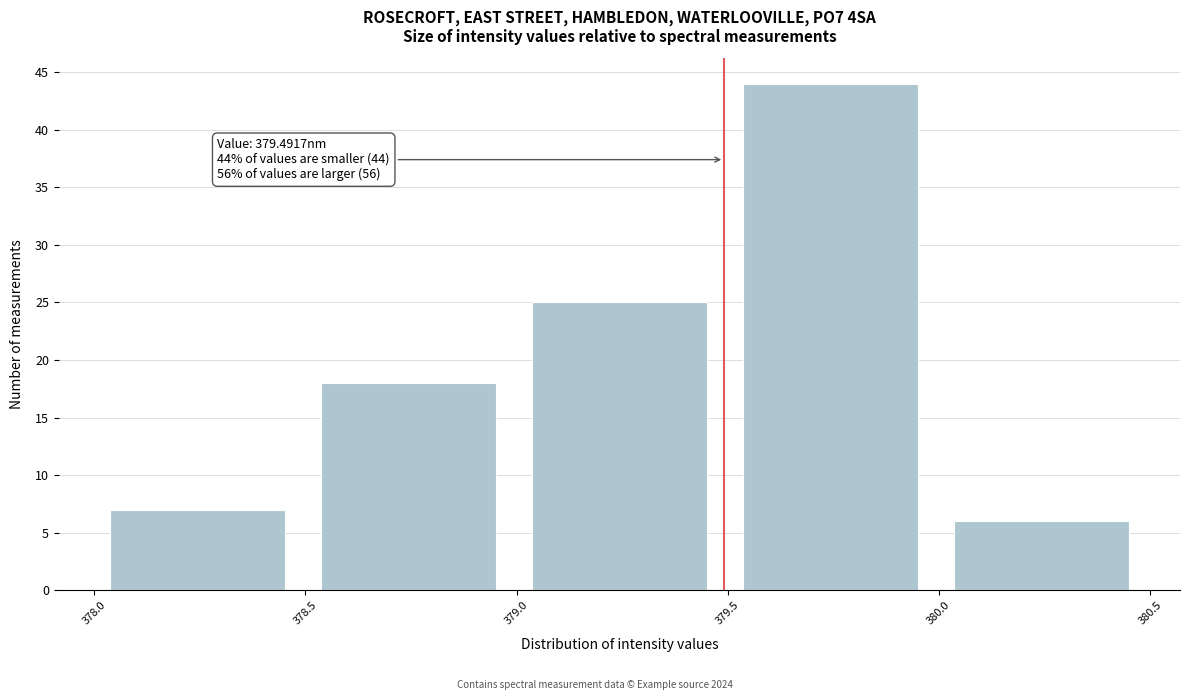

Which range on the x-axis has the tallest bar?

379.55 to 380.05